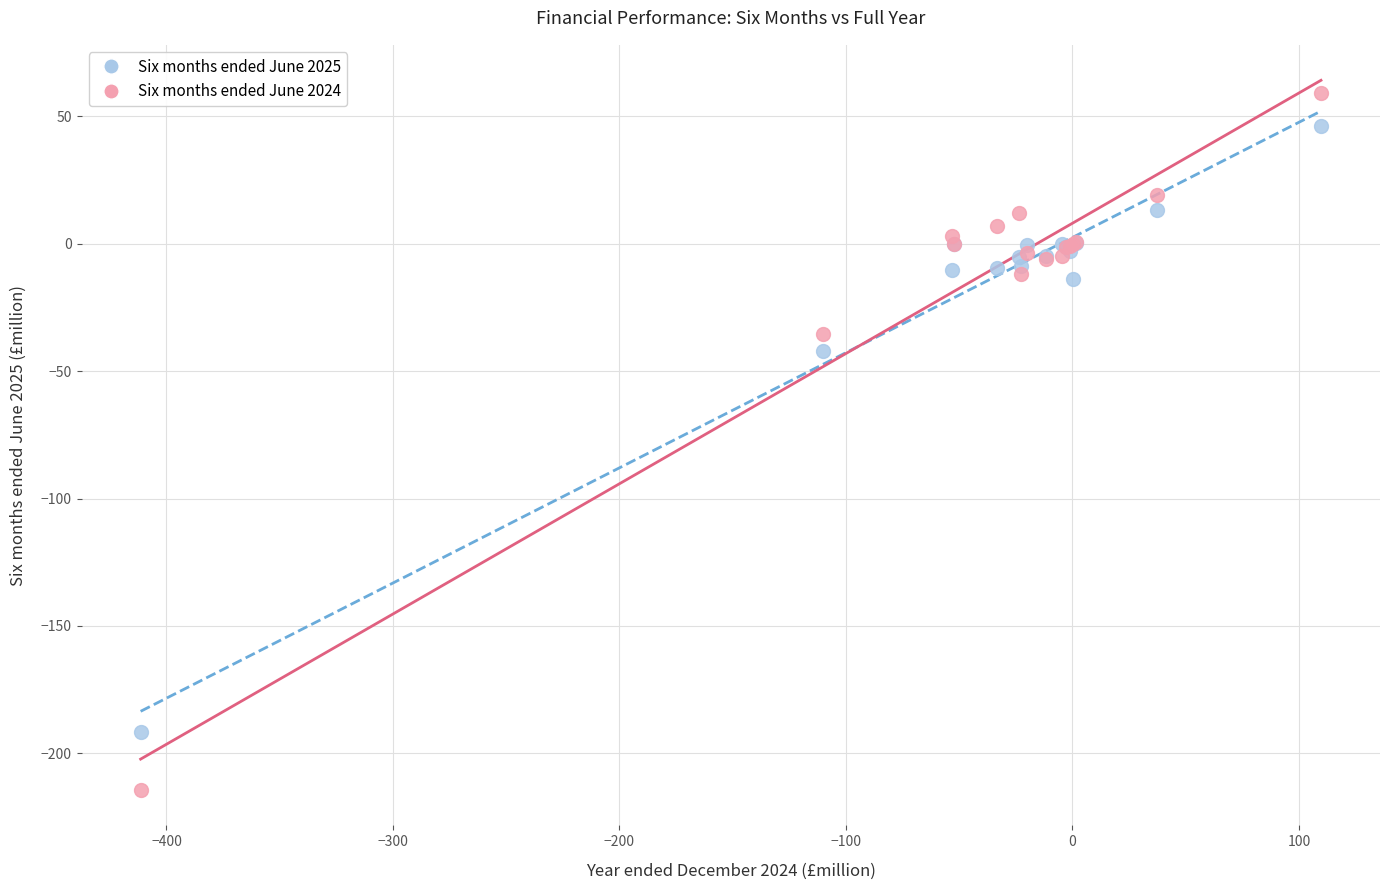

What is the X range (max minus min) for the scatter plot?

521.1